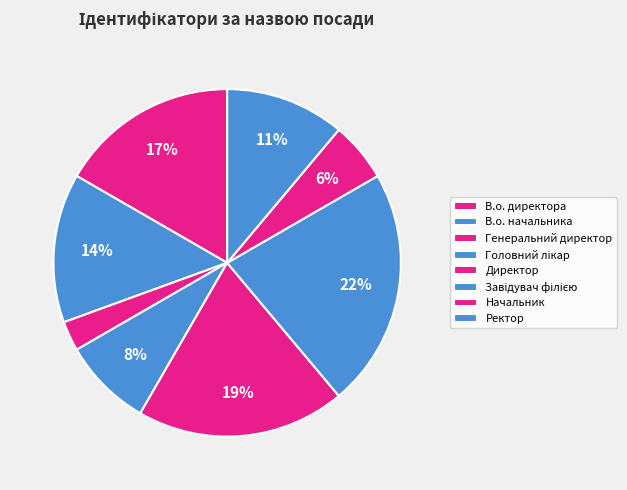

How many slices are in this pie chart?

8